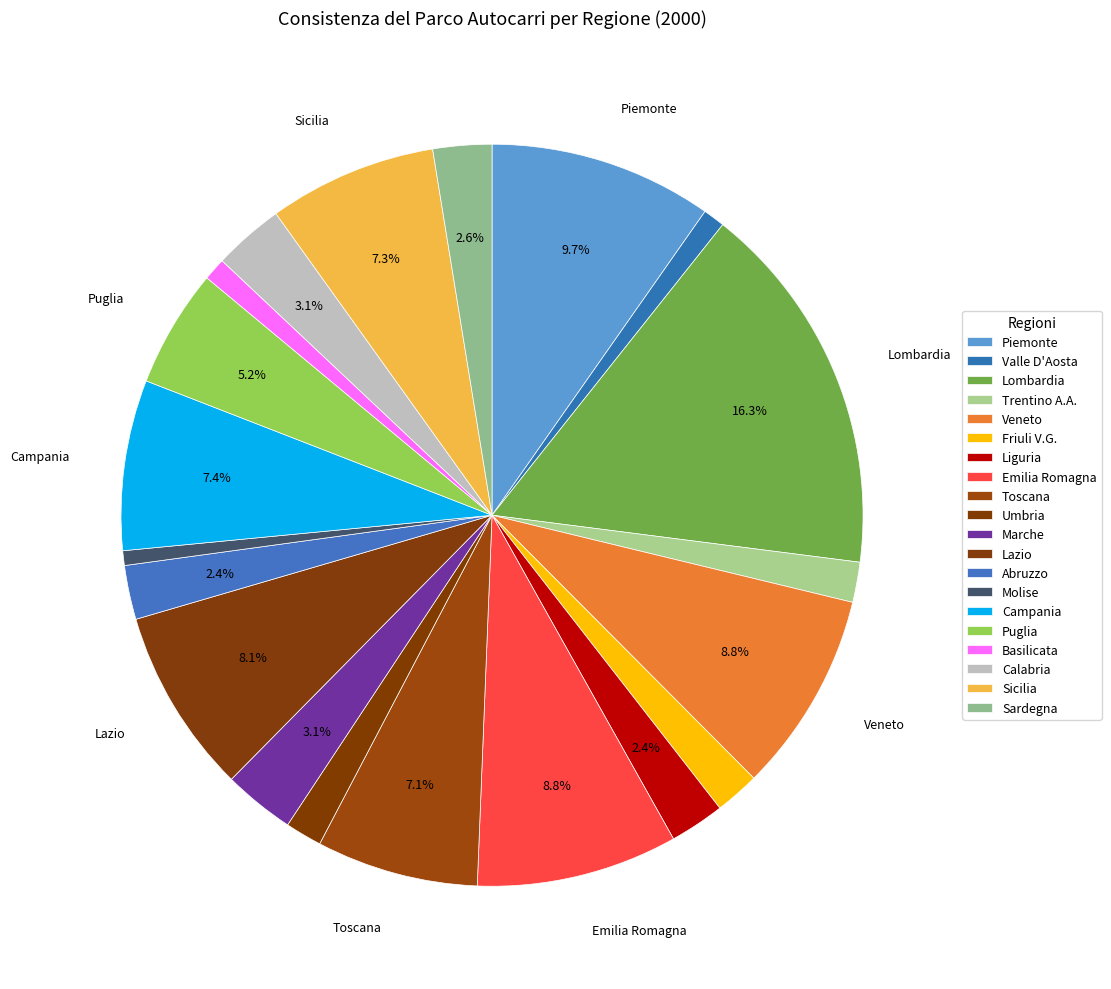

To the nearest percent, what percentage of the pie is Lazio?

8%